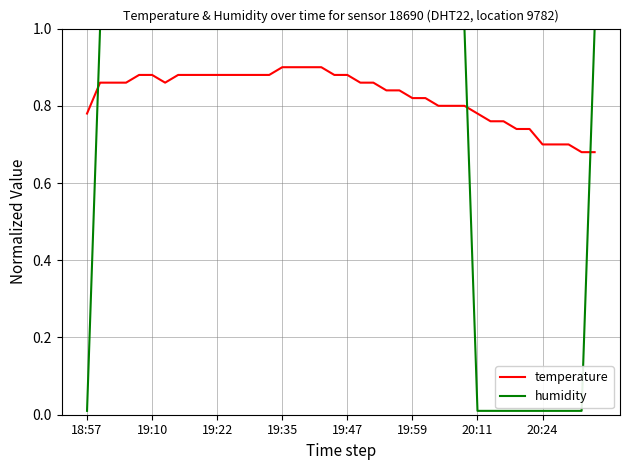

What is the maximum value shown in the chart?

1.0